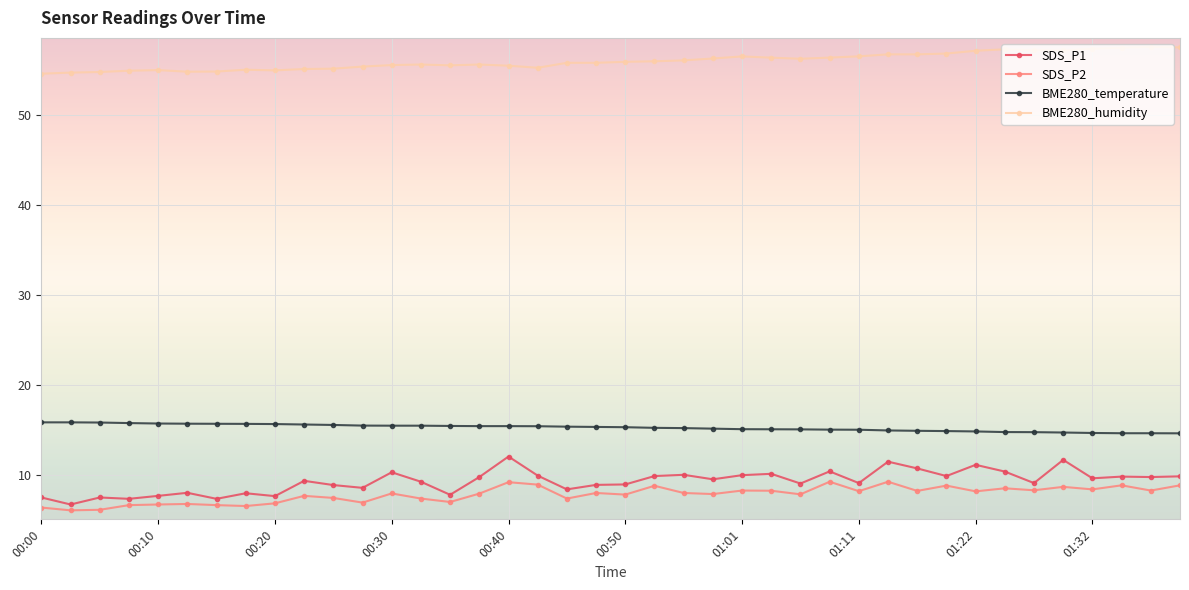

Count the number of data series in this chart.

4